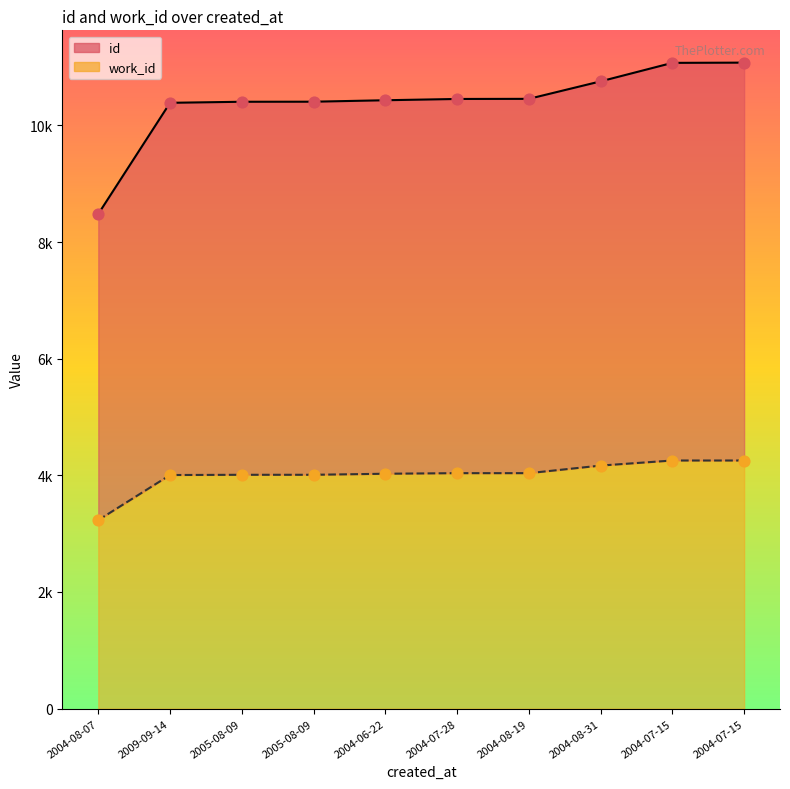

What is the total value across all series at 2004-07-28?

14493